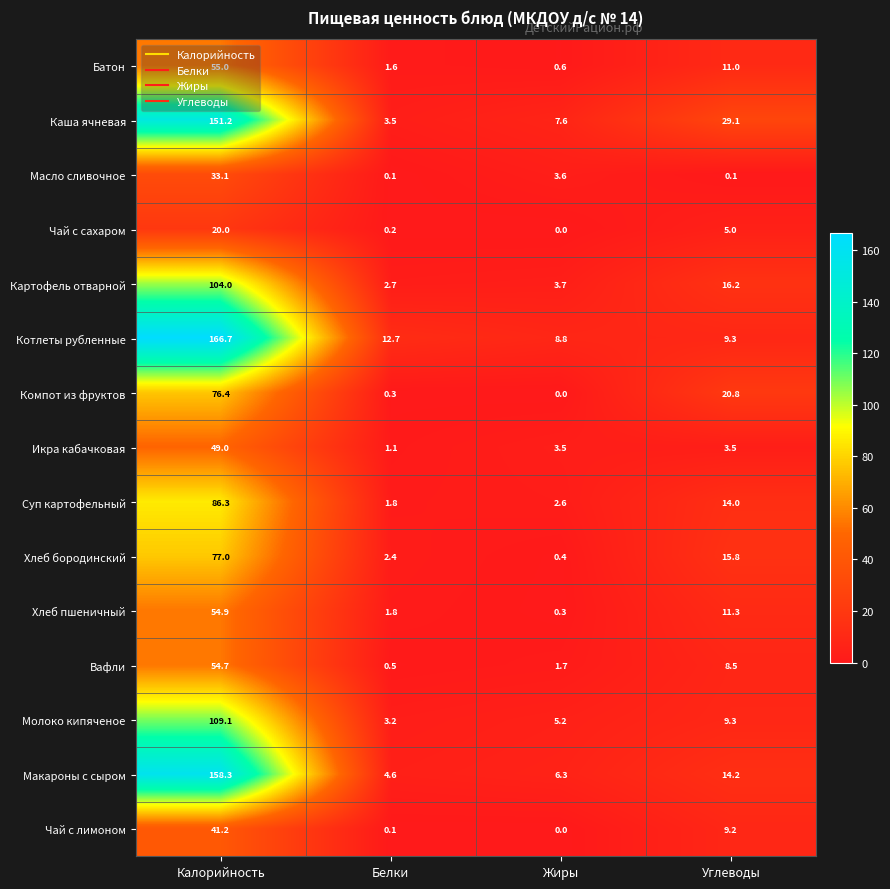

What is the total value across all series at Жиры?

44.3